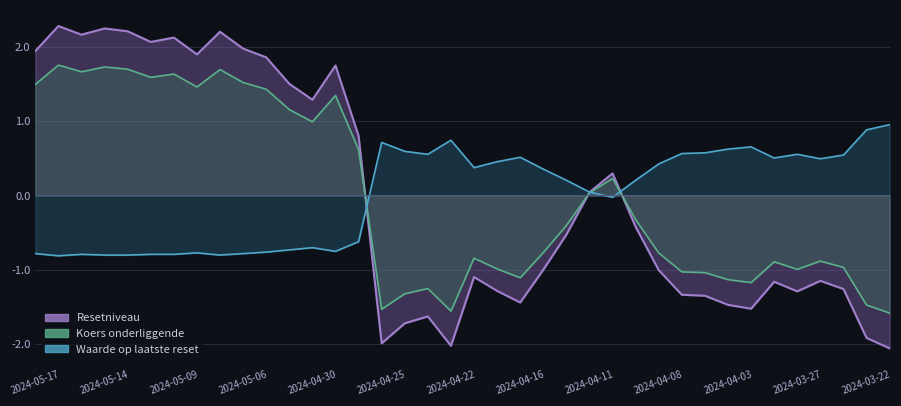

What is the greatest value displayed?

2.3